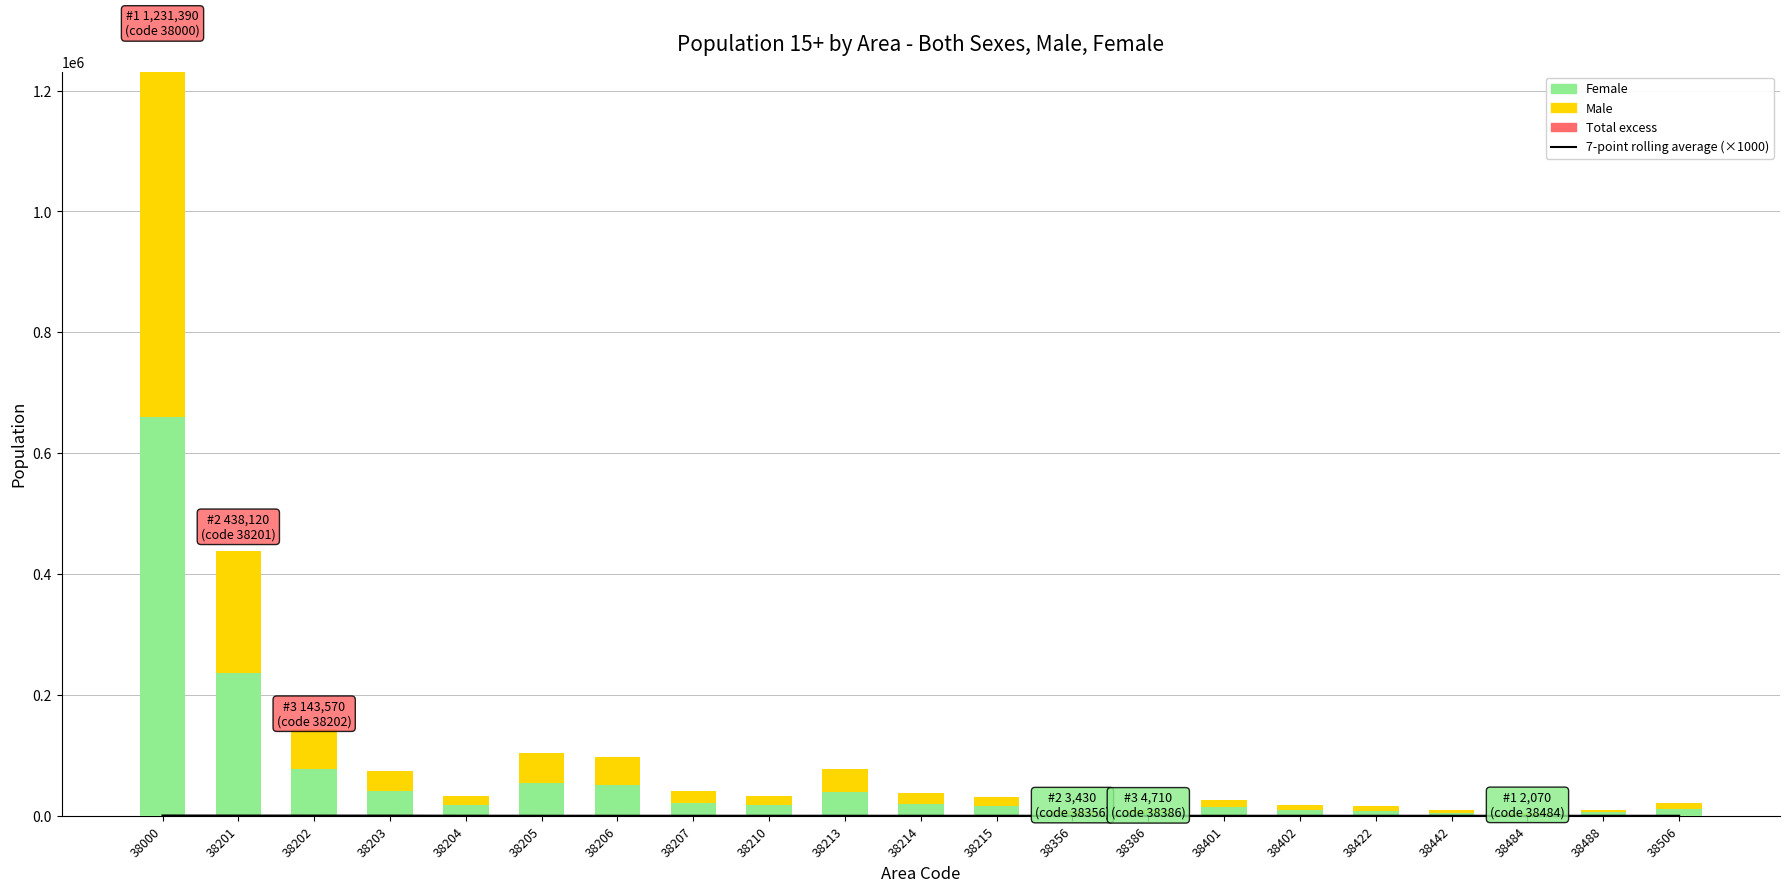

What are all the series names shown in the legend?

7-point rolling average (×1000), Female, Male, Total excess